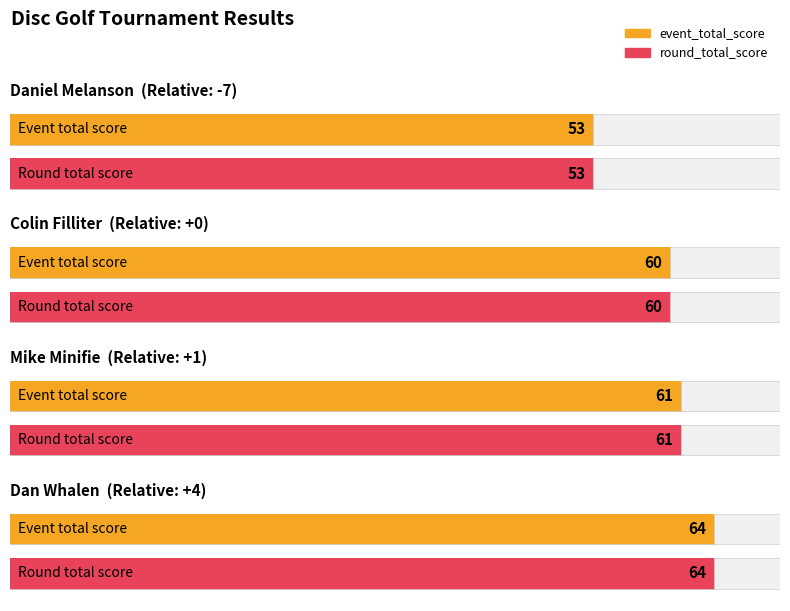

At which category is the sum across all series the highest?

Dan Whalen